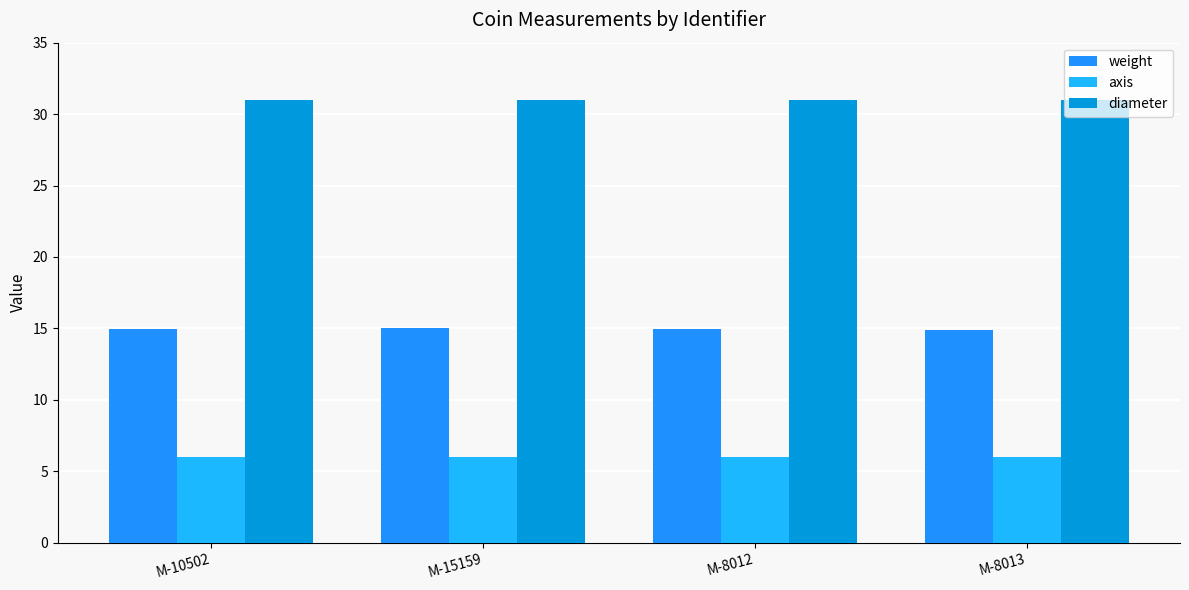

The diameter series shows 18.1 at M-8012. True or false?

False